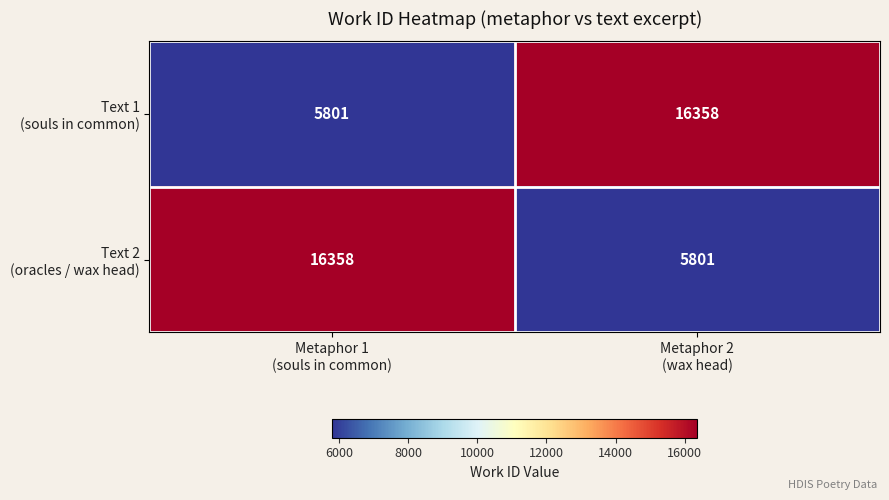

Count the number of data series in this chart.

2